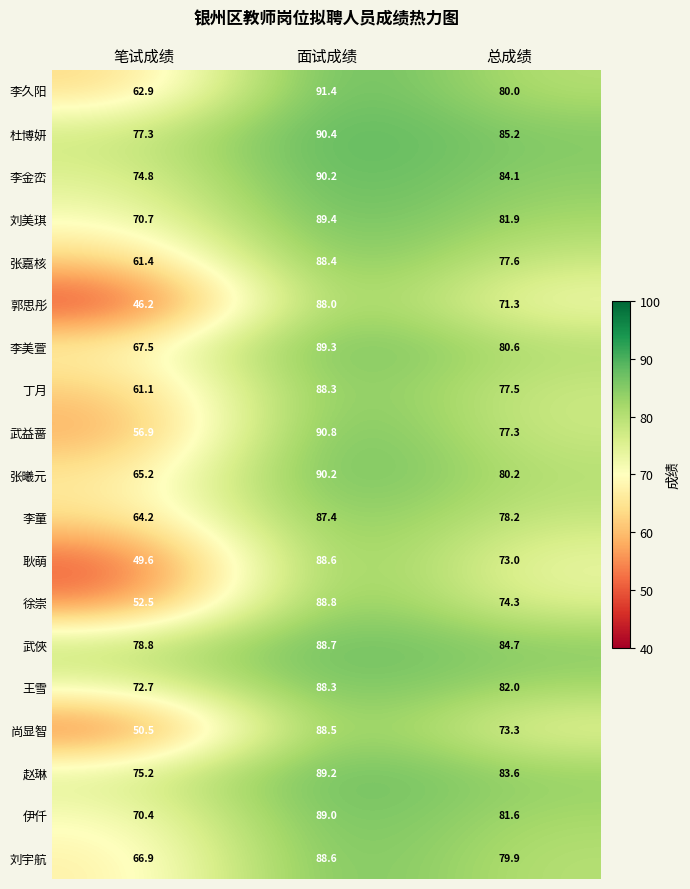

At which label is 杜博妍 closest to 83?

总成绩